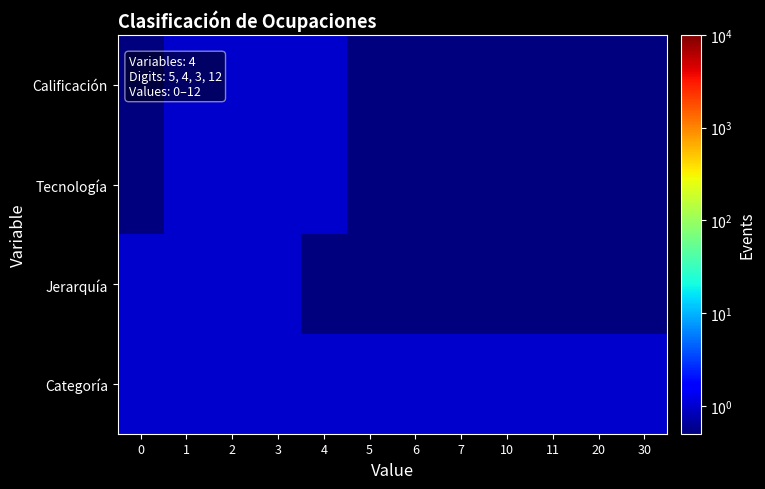

At which category is the sum across all series the highest?

1